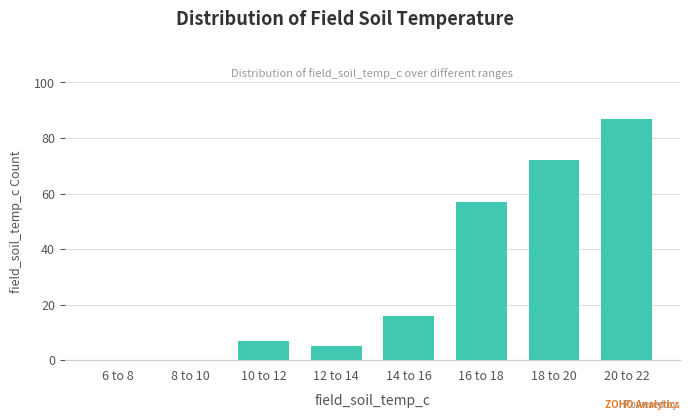

Reading right to left, transcribe all the data shown in this chart.

20 to 22=87	18 to 20=72	16 to 18=57	14 to 16=16	12 to 14=5	10 to 12=7	8 to 10=0	6 to 8=0